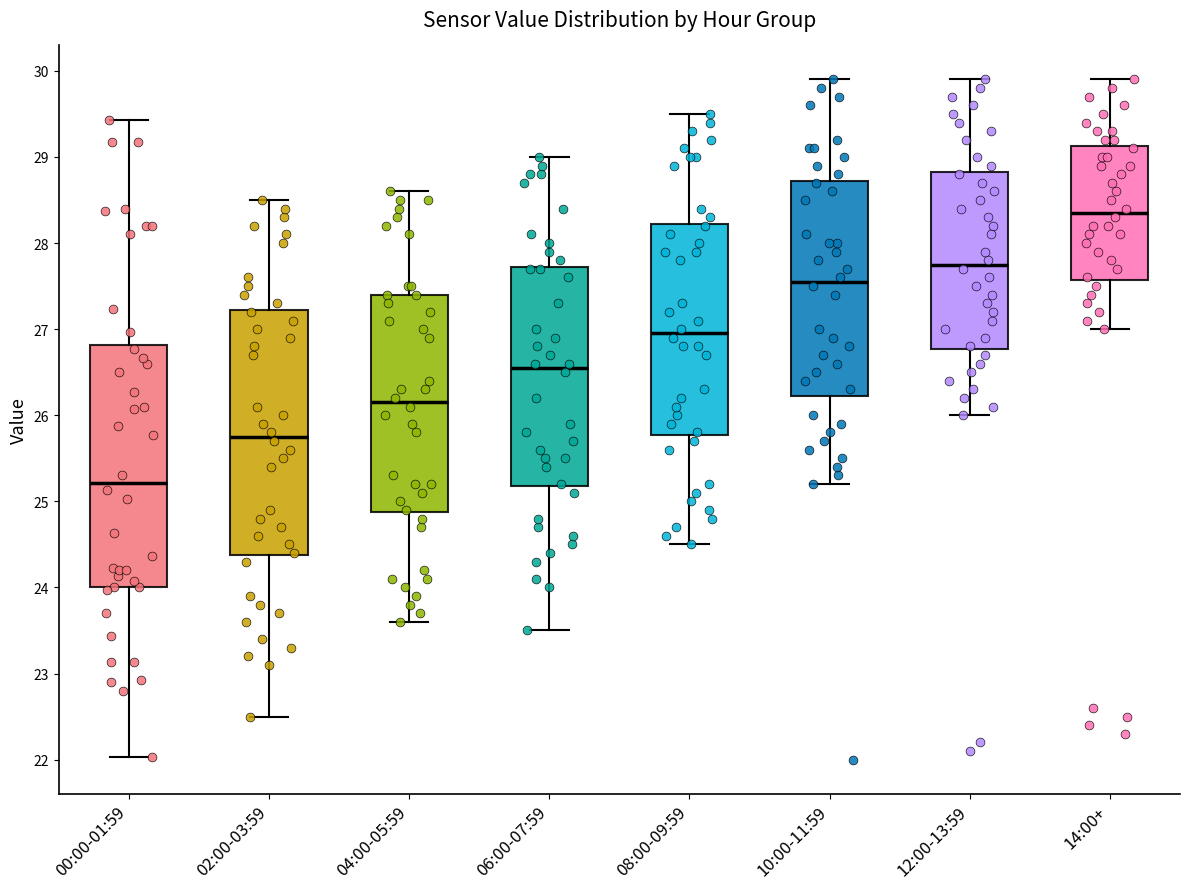

Reading left to right, read every box against the y-axis: the position of its median line, the range the box covers, and the ends of its whiskers. The values are not printed on the chart, so give them approximately, as read against the axis.

00:00-01:59: median 25.2, box 24.0 to 26.8, whiskers 22.0 to 29.4
02:00-03:59: median 25.8, box 24.4 to 27.2, whiskers 22.5 to 28.5
04:00-05:59: median 26.2, box 24.9 to 27.4, whiskers 23.6 to 28.6
06:00-07:59: median 26.6, box 25.2 to 27.7, whiskers 23.5 to 29.0
08:00-09:59: median 27.0, box 25.8 to 28.2, whiskers 24.5 to 29.5
10:00-11:59: median 27.6, box 26.2 to 28.7, whiskers 25.2 to 29.9
12:00-13:59: median 27.8, box 26.8 to 28.8, whiskers 26.0 to 29.9
14:00+: median 28.4, box 27.6 to 29.1, whiskers 27.0 to 29.9